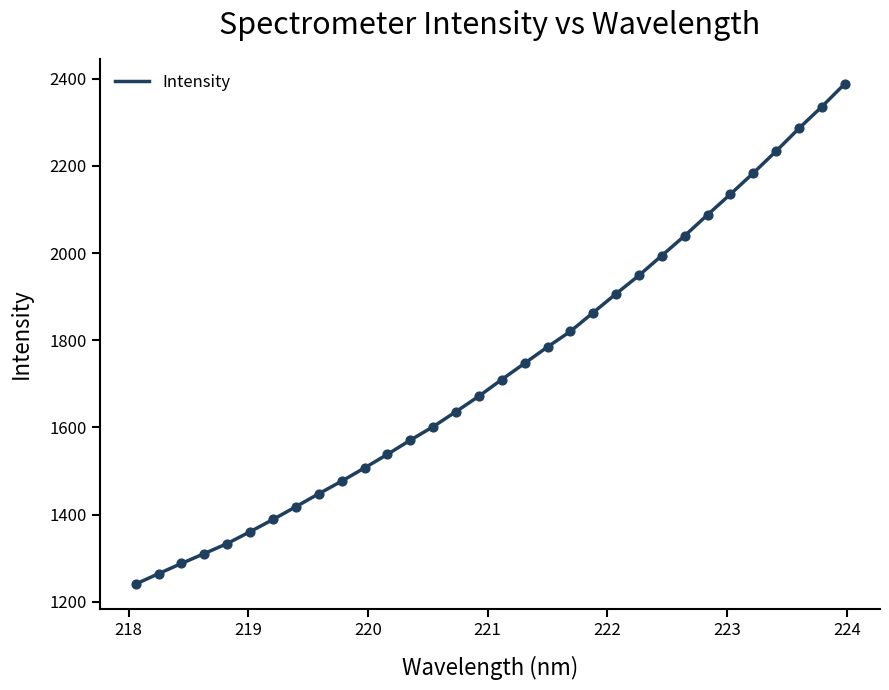

What is the minimum value shown in the chart?

1240.6